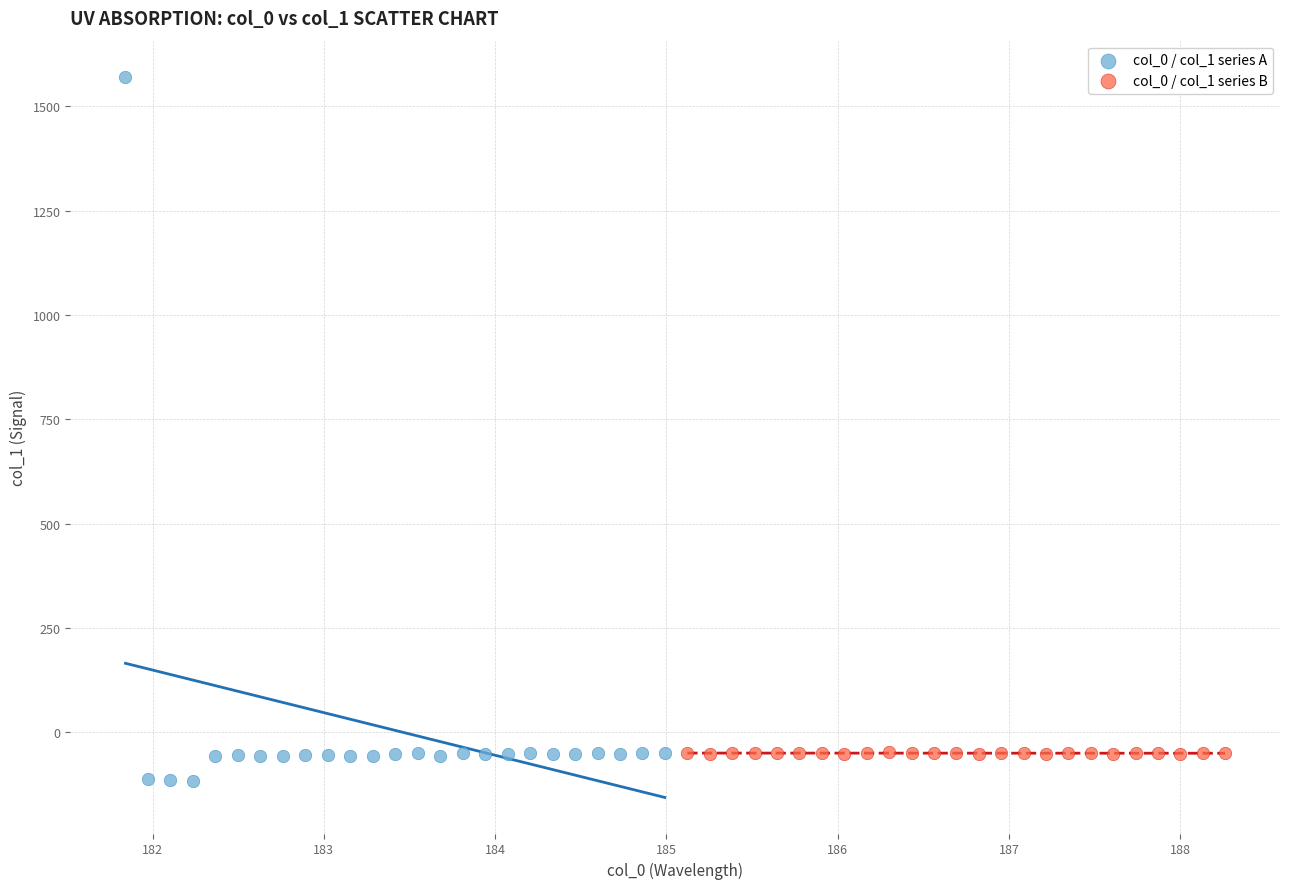

Which series contains the highest Y value?

col_0 / col_1 series A